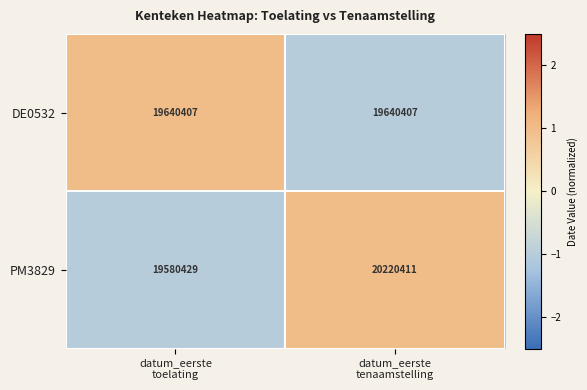

Which series has the largest total across all categories?

PM3829